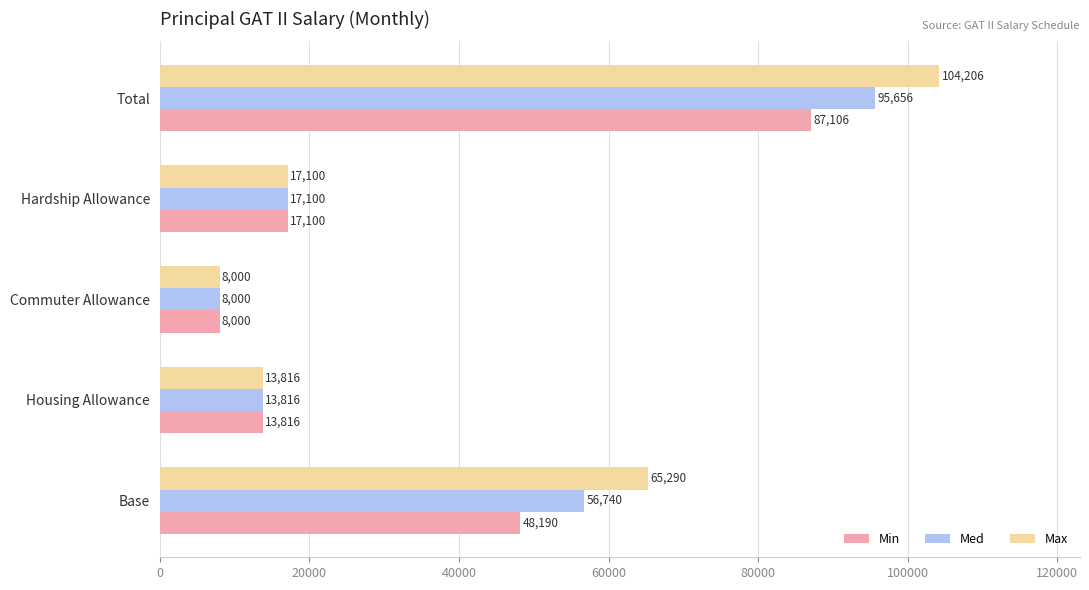

What is the difference between the maximum and second lowest values in the Med series?

81840